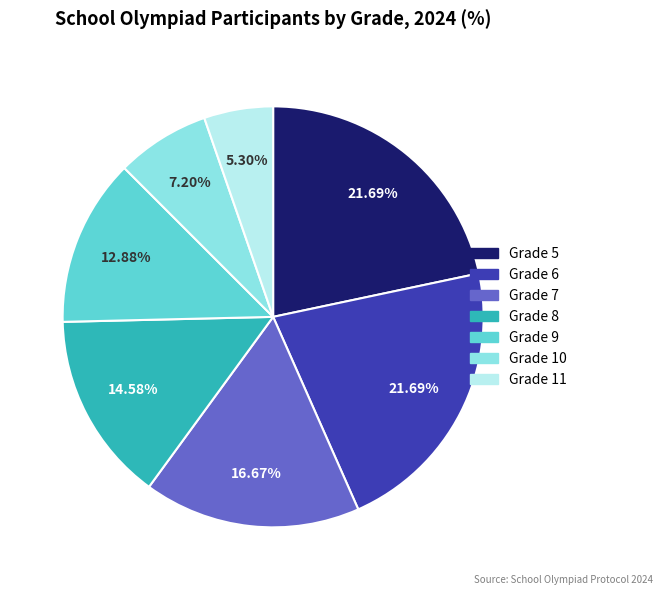

Does any single category account for the majority?

No